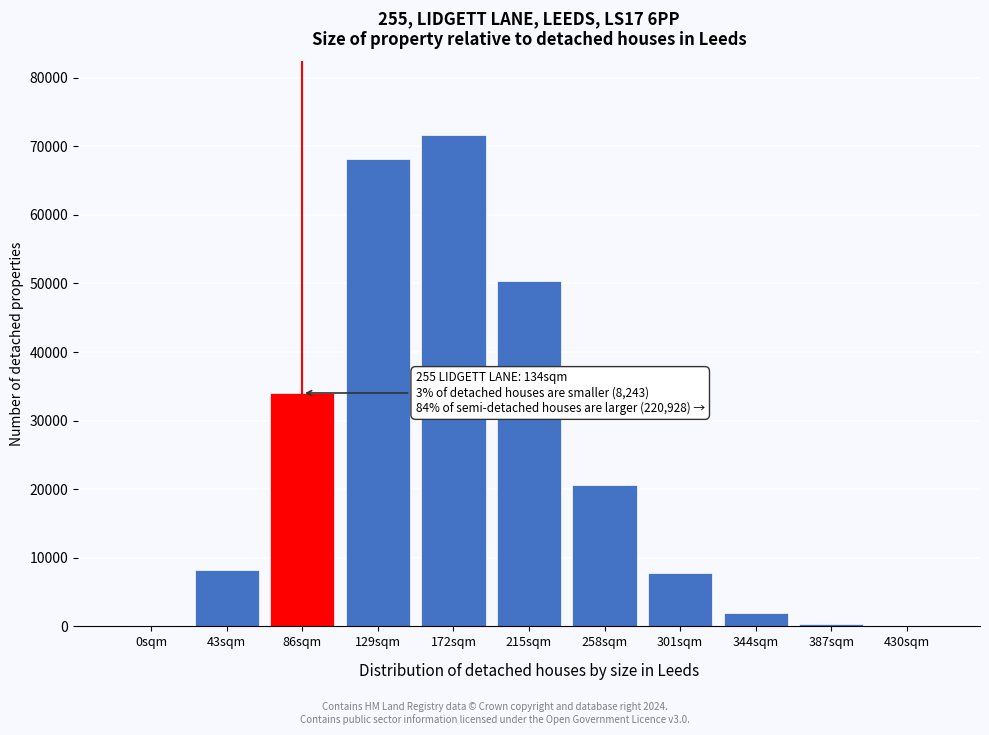

What is the sum of all values?

263197